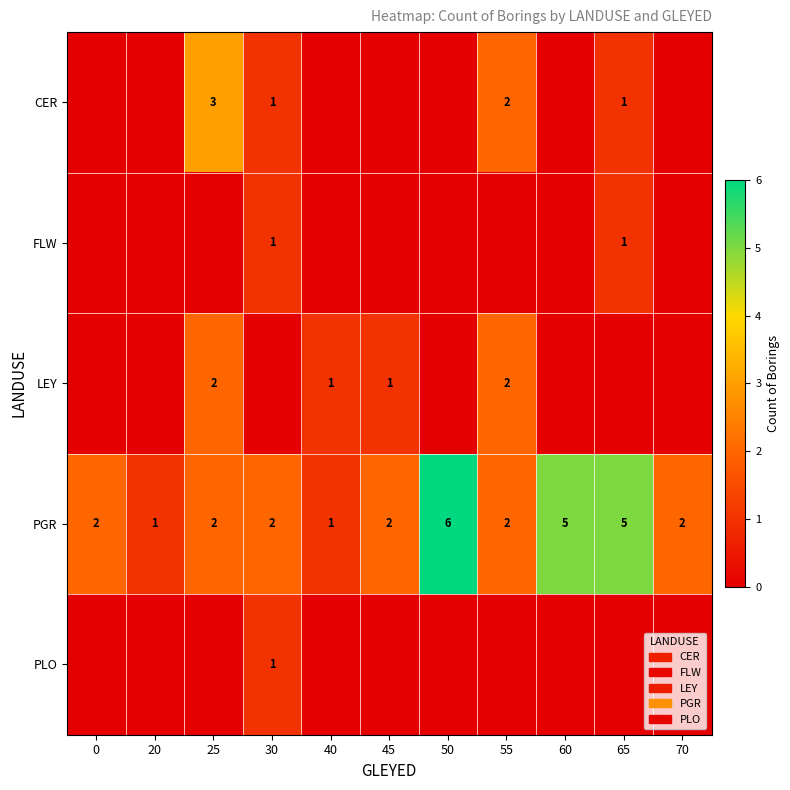

What is the difference between the second highest and second lowest values in the PGR series?

4